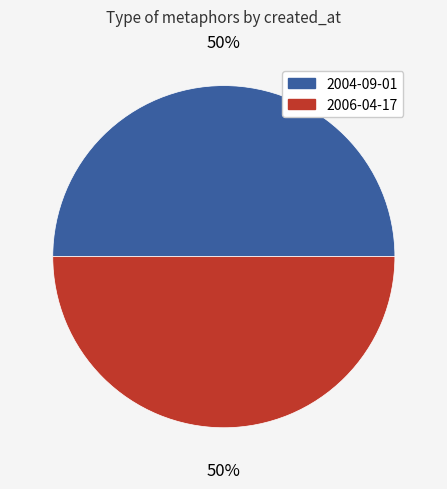

Combined, do 2004-09-01 and 2006-04-17 account for over 50%?

Yes